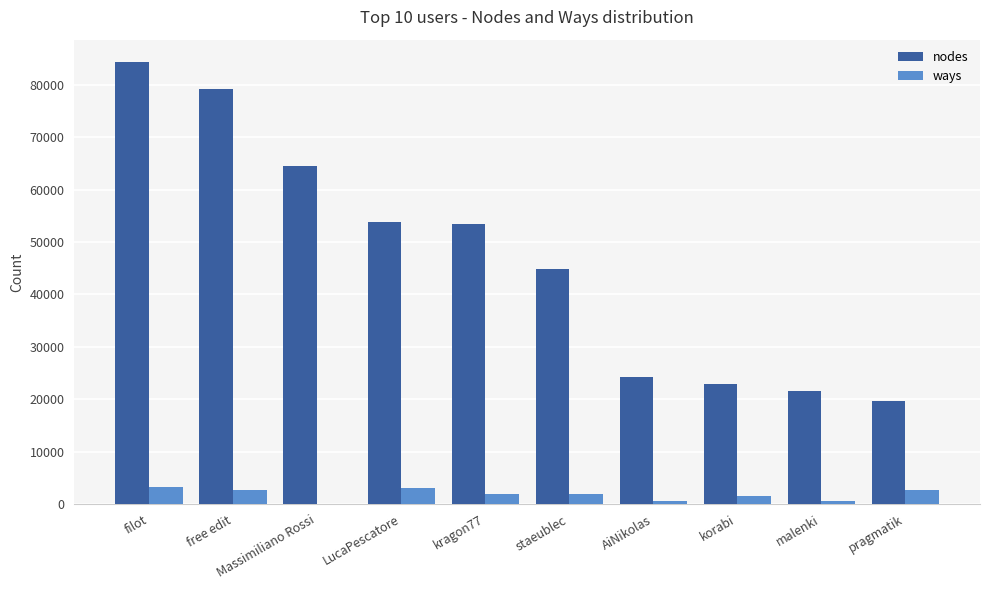

What is the maximum value shown in the chart?

84407